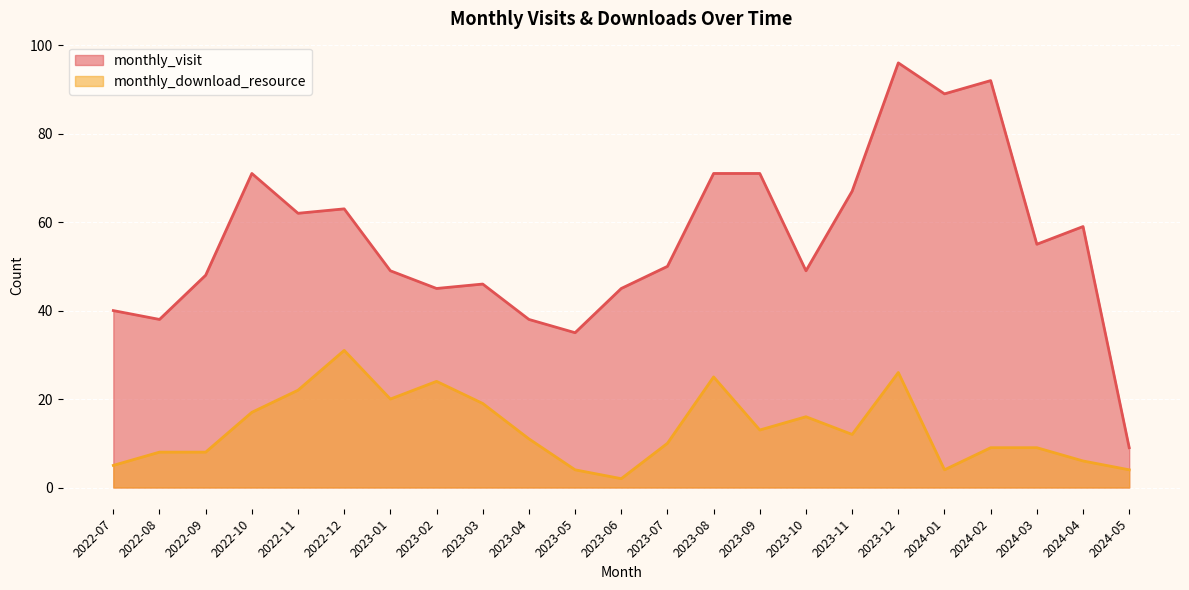

Rank the series at 2024-05 from highest to lowest value.

monthly_visit, monthly_download_resource